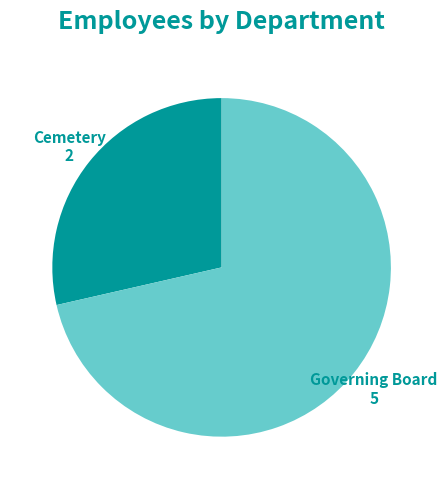

Does any single category account for the majority?

Yes